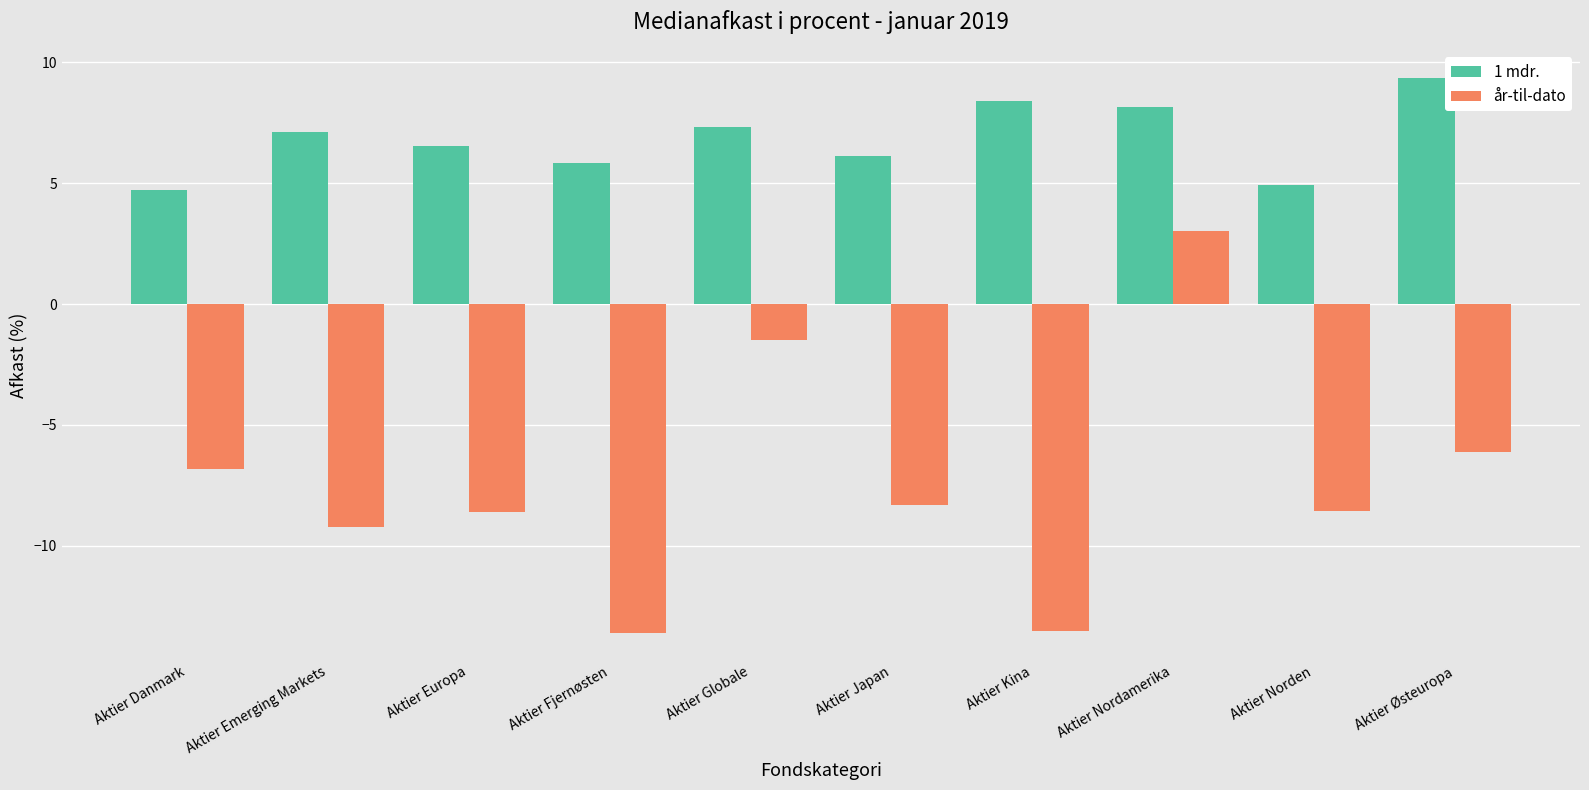

Between Aktier Emerging Markets and Aktier Globale, which series saw the biggest shift?

år-til-dato